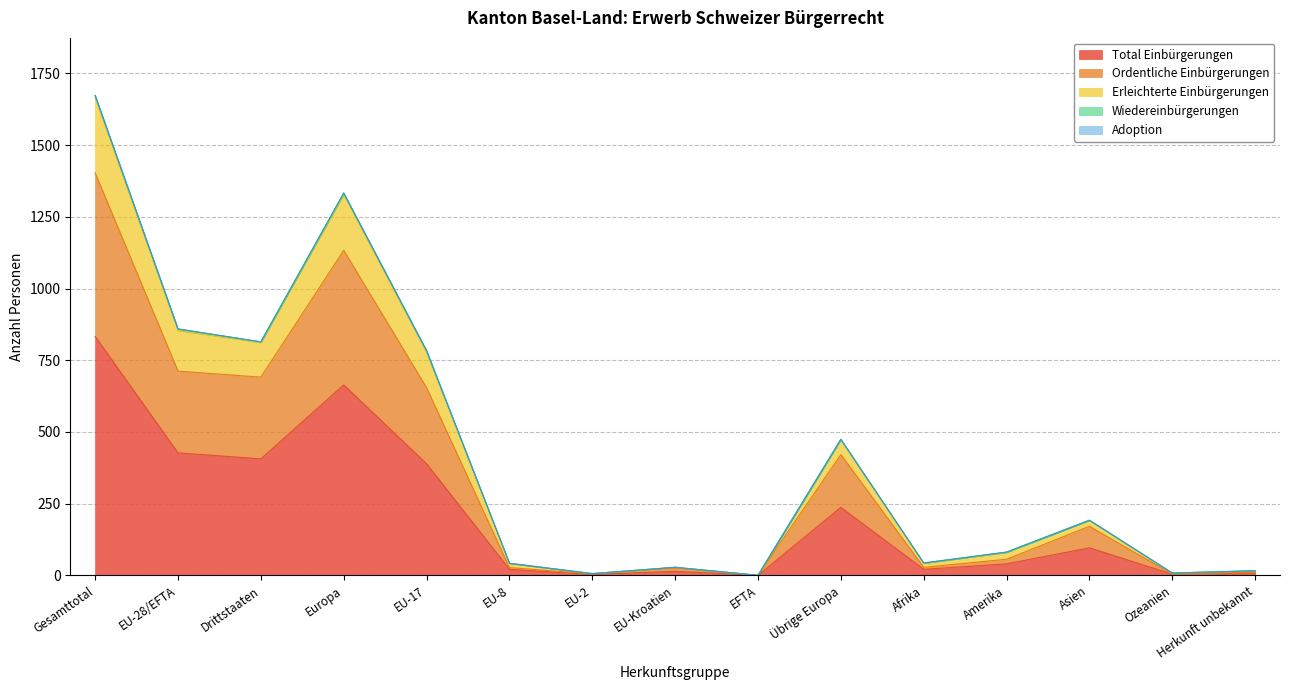

At which label does Total Einbürgerungen reach its peak?

Gesamttotal